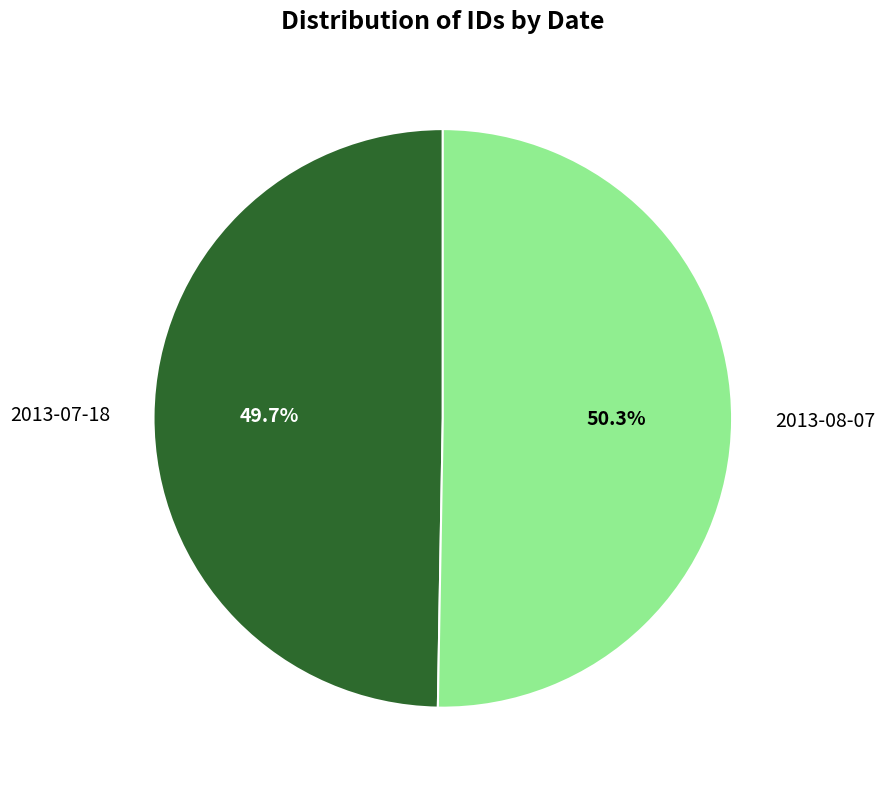

What is the ratio of the value at 2013-07-18 to the value at 2013-08-07?

1.0